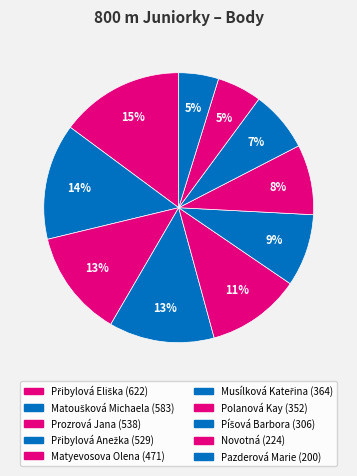

How many segments does this pie chart have?

10